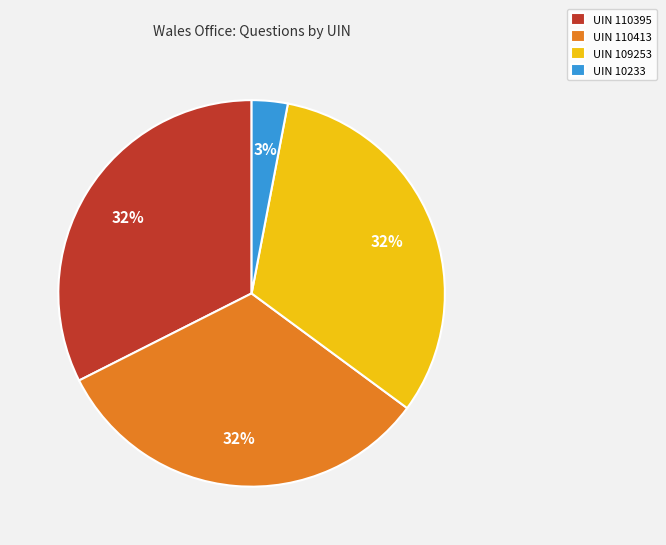

What percentage is the UIN 10233 slice, to the nearest percent?

3%